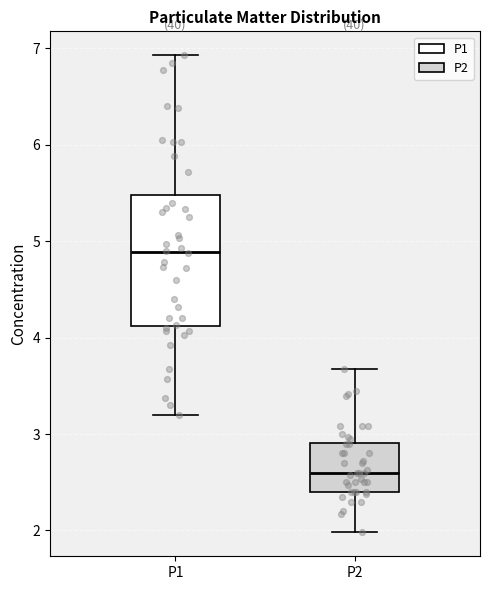

Where is the upper edge of the box for P1 on the y-axis? The values are not printed on the chart, so give them approximately, as read against the axis.

5.5